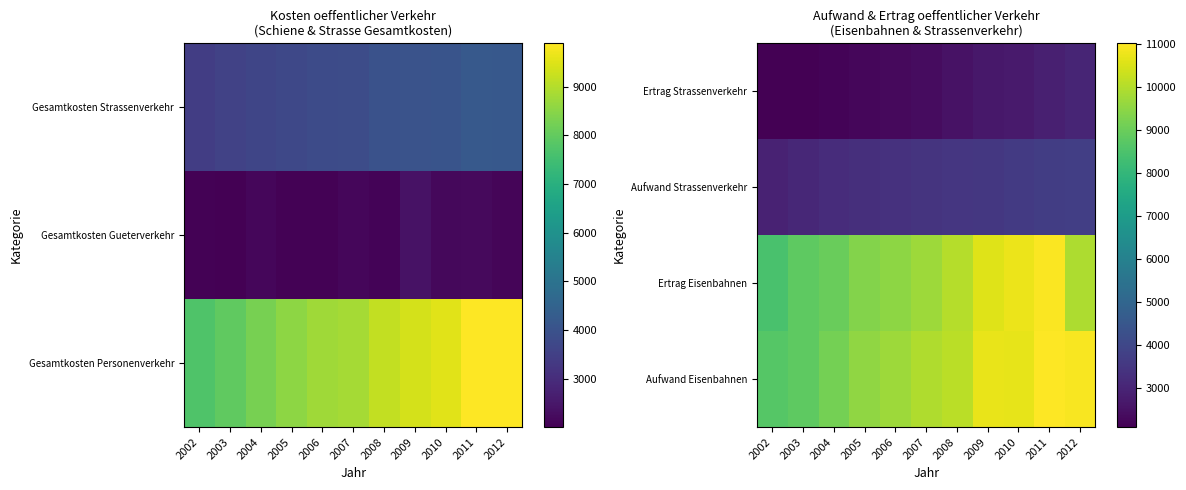

At which category is the sum across all series the highest?

2011